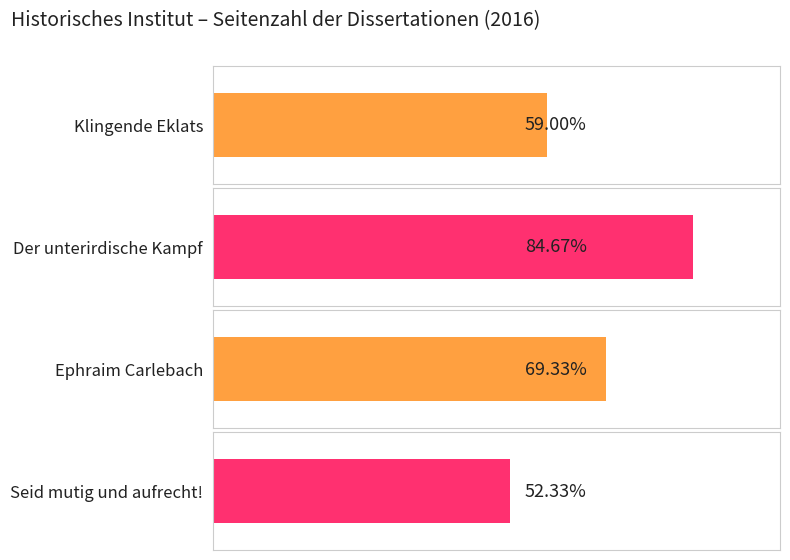

Between Klingende Eklats and Ephraim Carlebach, which is larger?

Ephraim Carlebach